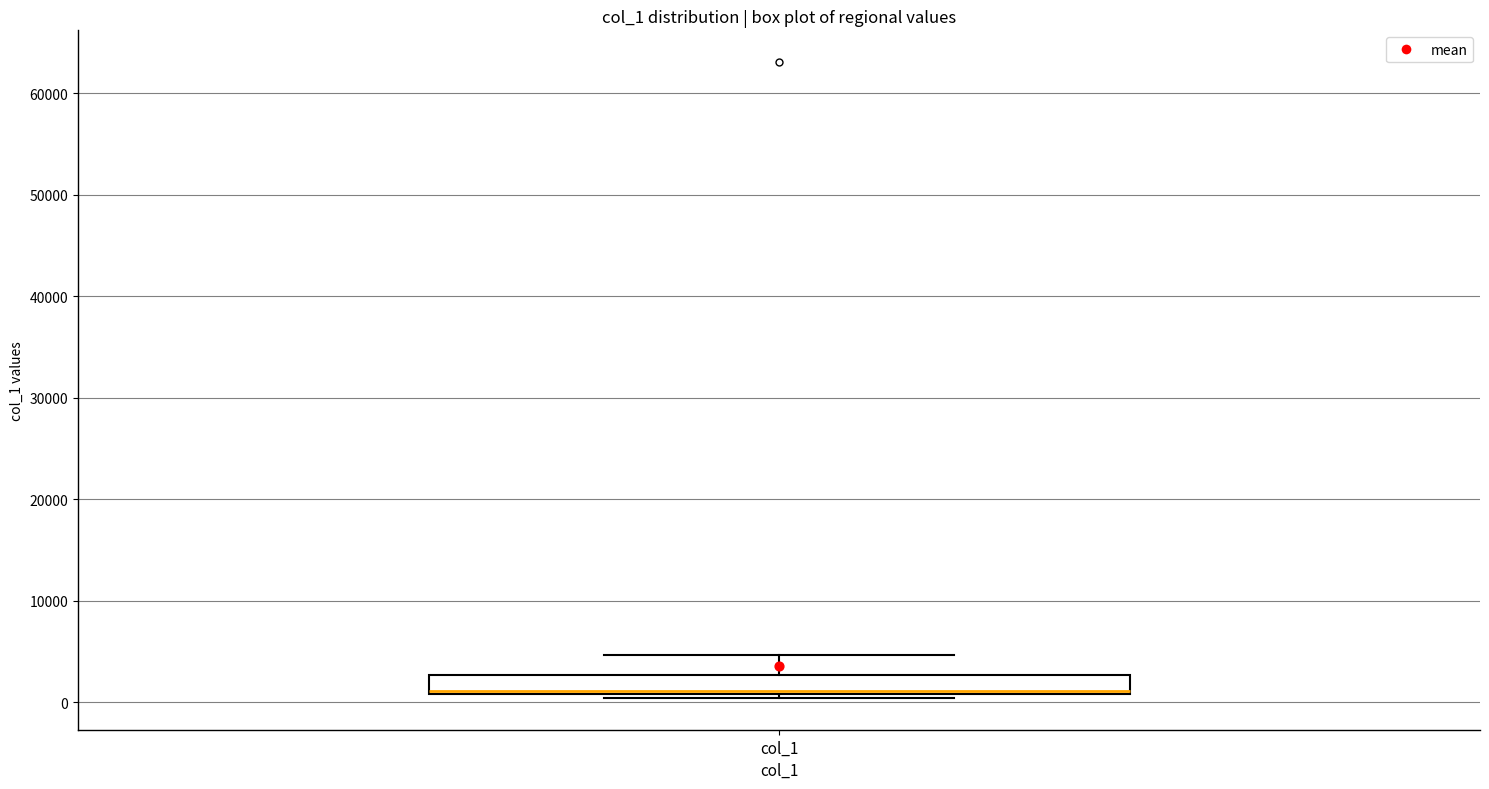

Transcribe this box plot: give where the median line is, the range the box spans, and where the two whiskers end, as read against the y-axis. The values are not printed on the chart, so give them approximately, as read against the axis.

median 1000 (just above the box's lower edge), box 1000 to 3000, whiskers 0 to 5000